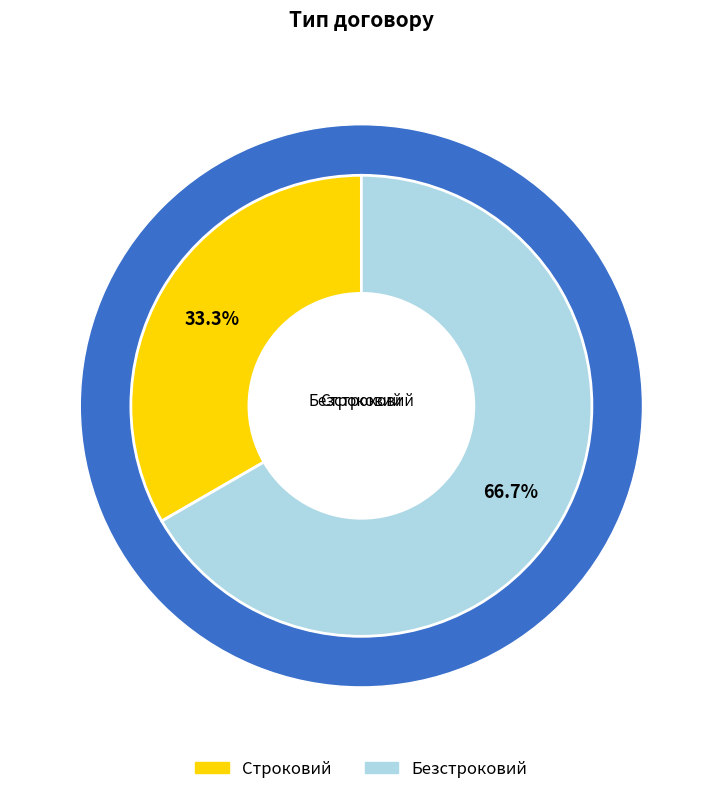

Between Безстроковий and Строковий, which is larger?

Безстроковий